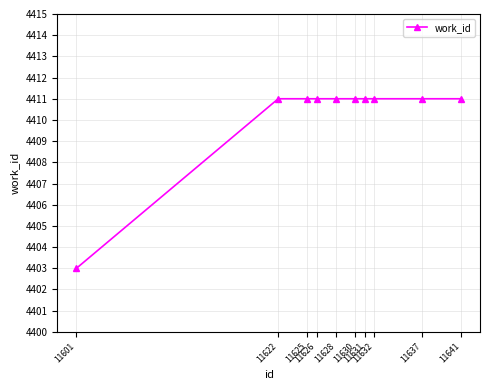

True or false: the data shows 2272 at 11632.

False